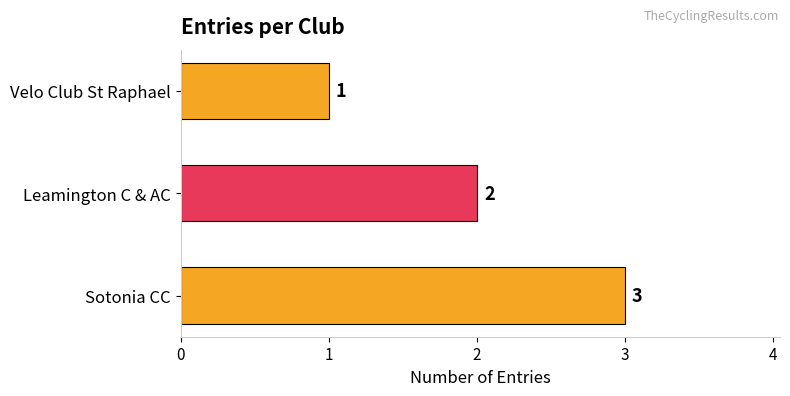

Reading bottom to top, what are all the values shown in this chart?

Sotonia CC=3	Leamington C & AC=2	Velo Club St Raphael=1